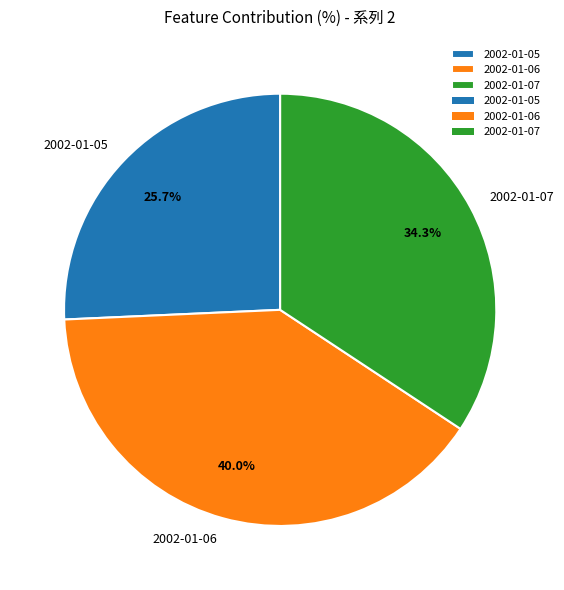

Combined, what portion of the pie is 2002-01-05 and 2002-01-06?

65.7%